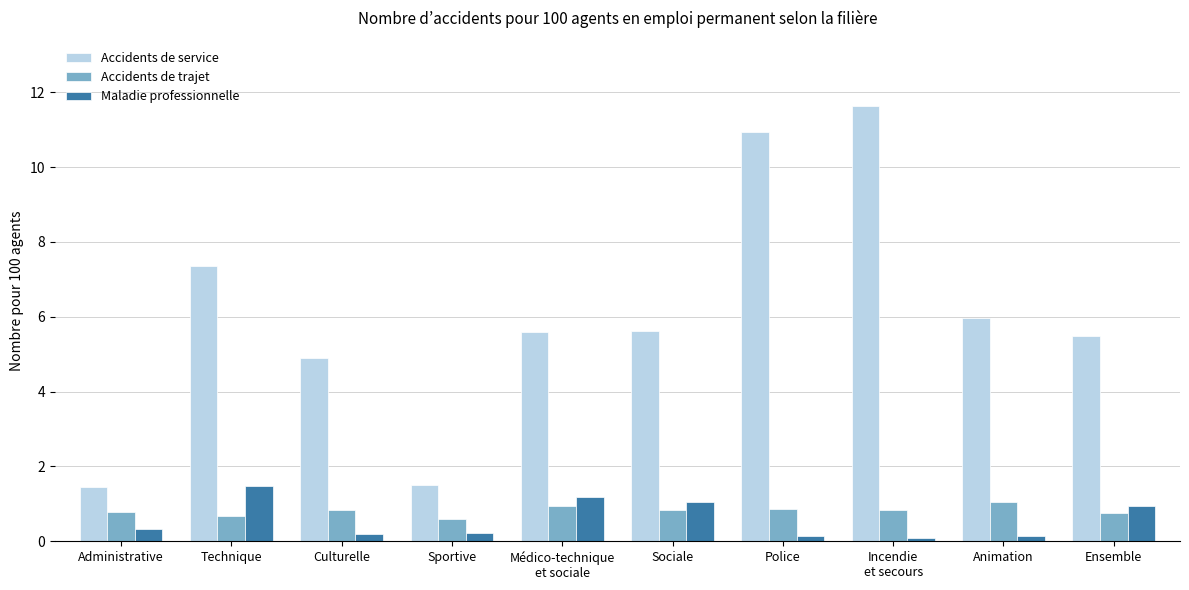

What is the difference between the highest and lowest values at Sociale?

4.8